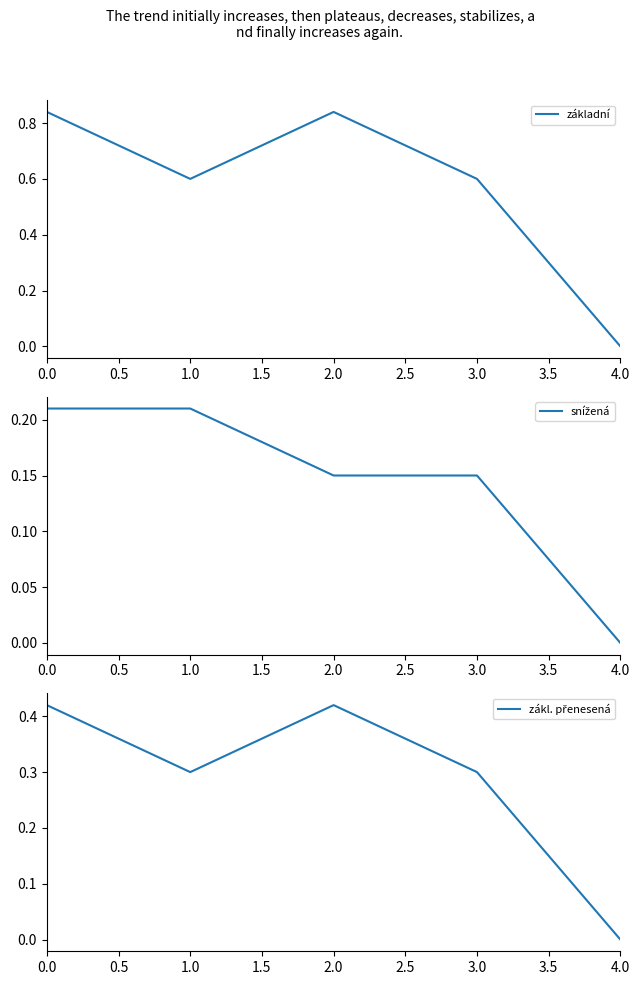

What is the average value of the základní series?

0.6